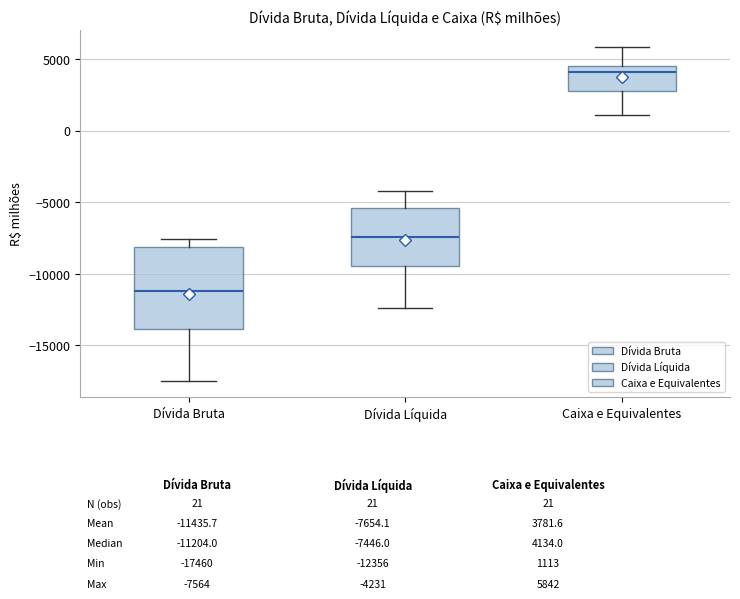

Comparing the boxes themselves (not the whiskers), which one is the tallest?

Dívida Bruta